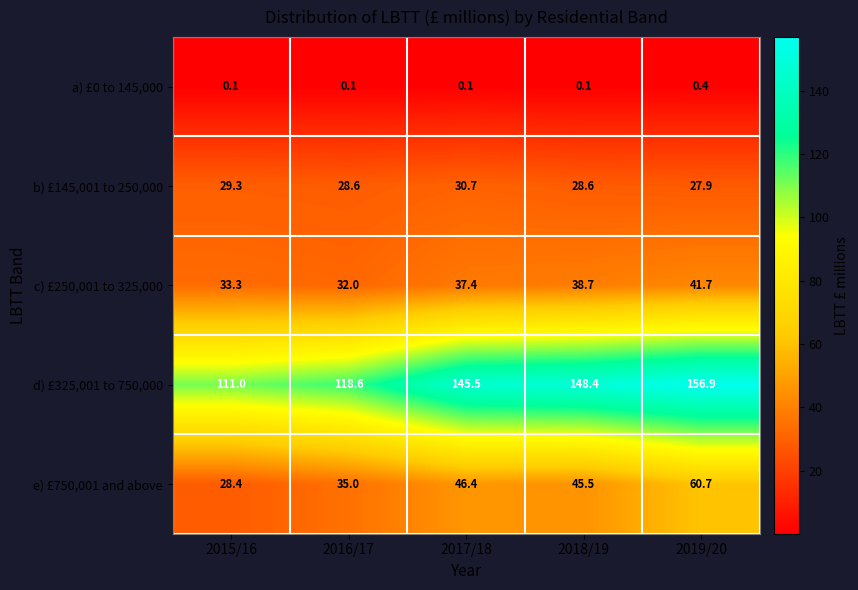

True or false: e) £750,001 and above has a value of 35.0 at 2016/17.

True